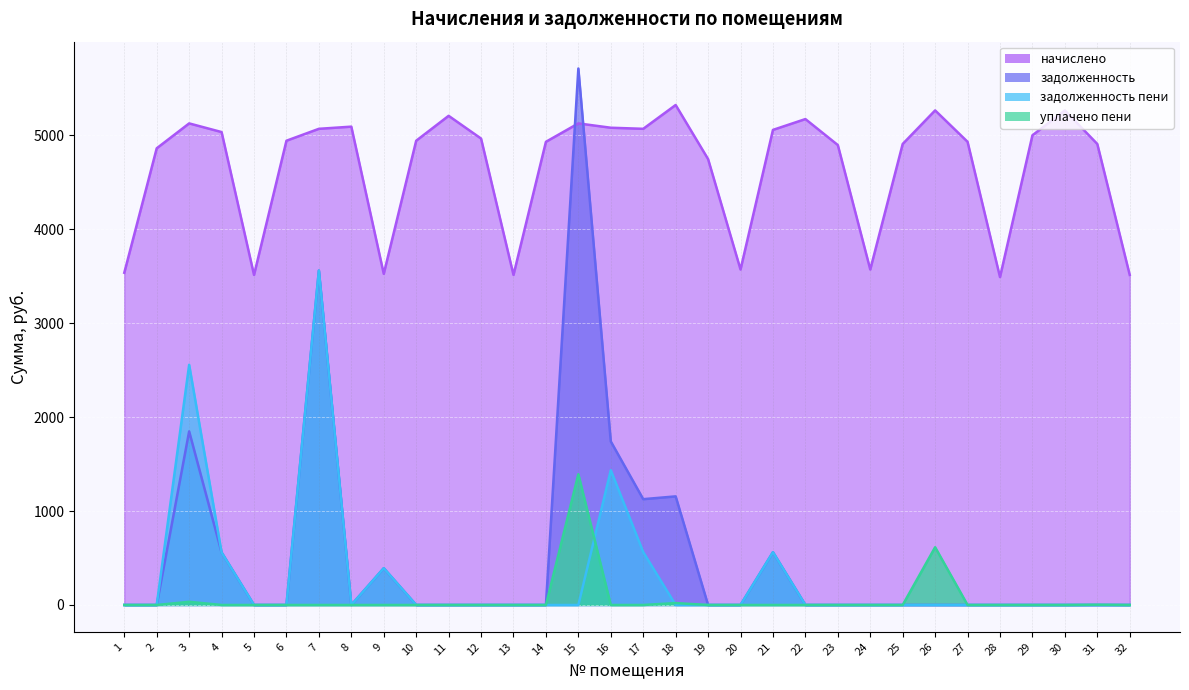

What is the greatest value displayed?

5710.9